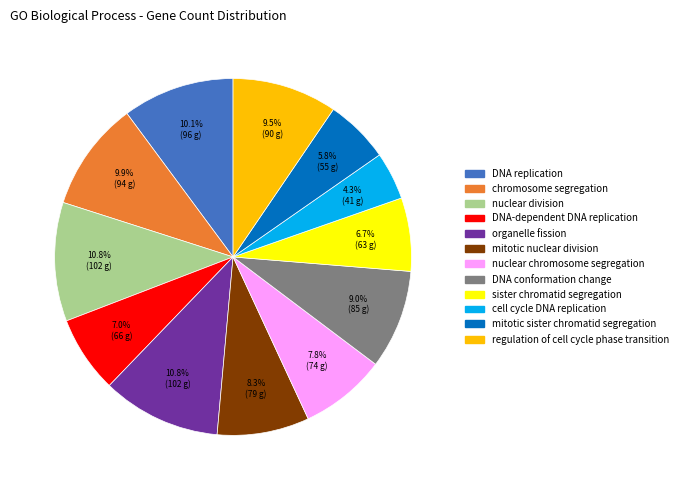

How many slices are in this pie chart?

12